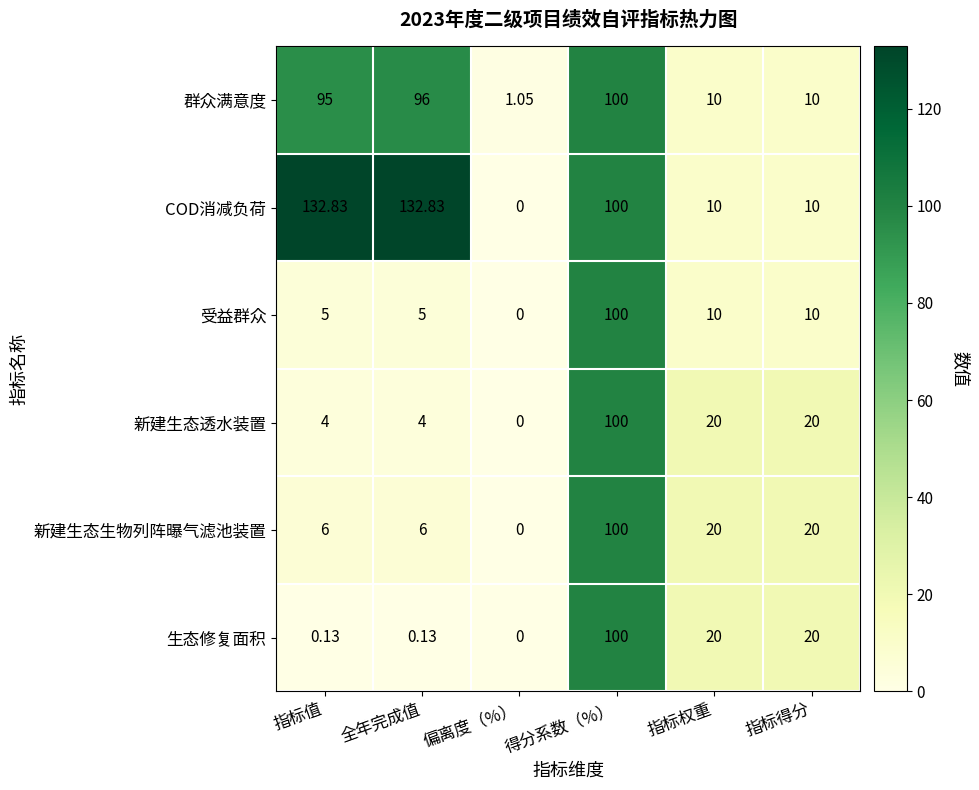

How many categories are shown in the chart?

6